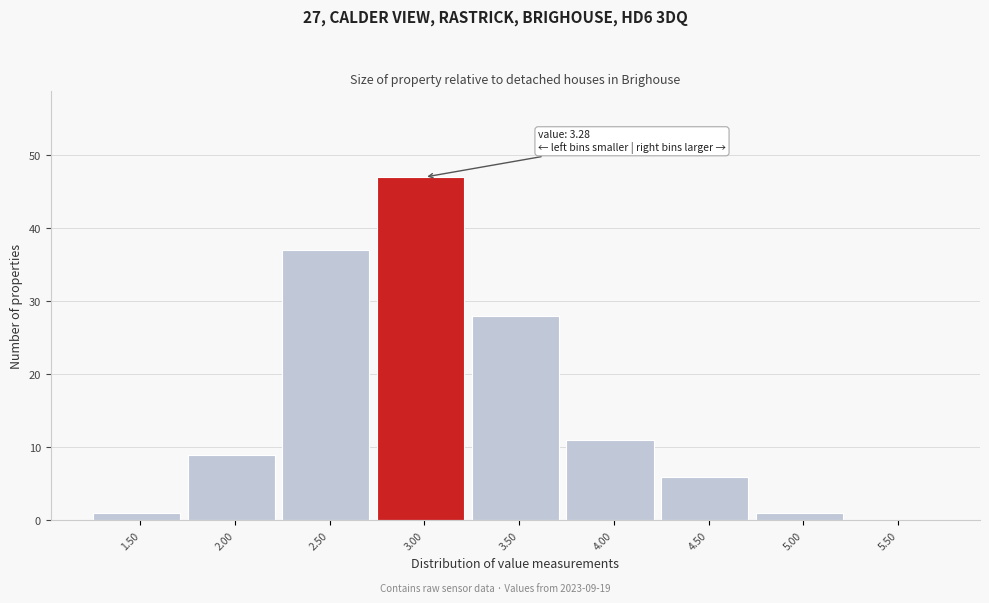

Reading left to right, transcribe all the data shown in this chart.

1.50=1	2.00=9	2.50=37	3.00=47	3.50=28	4.00=11	4.50=6	5.00=1	5.50=0